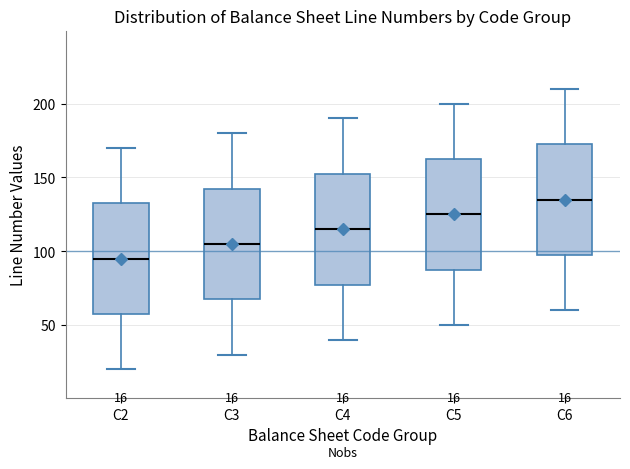

Which box has the highest median line?

C6